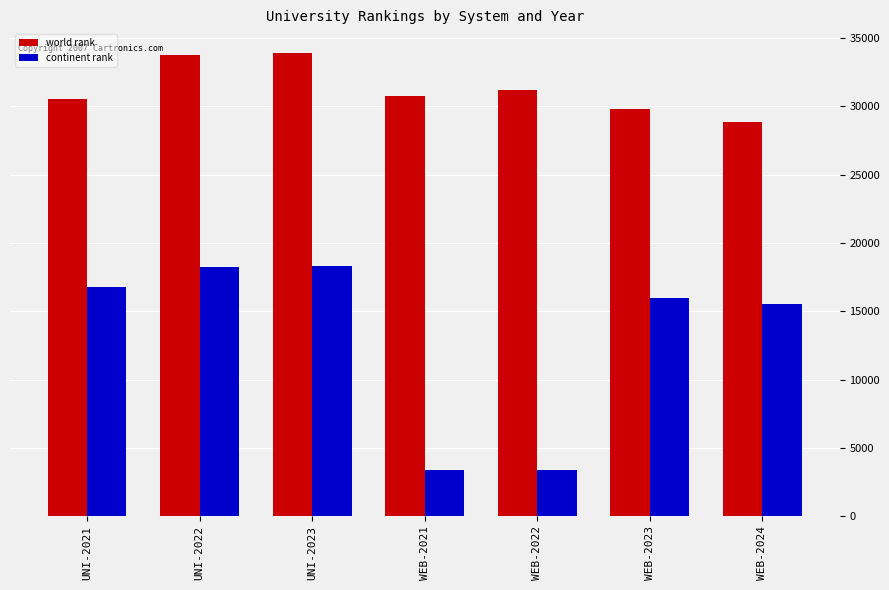

The value of world rank at UNI-2022 is 58847. True or false?

False